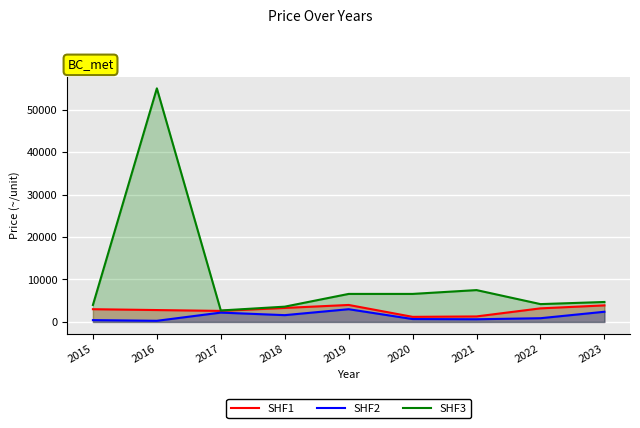

Rank the categories by SHF2 value from highest to lowest.

2019, 2023, 2017, 2018, 2022, 2020, 2021, 2015, 2016